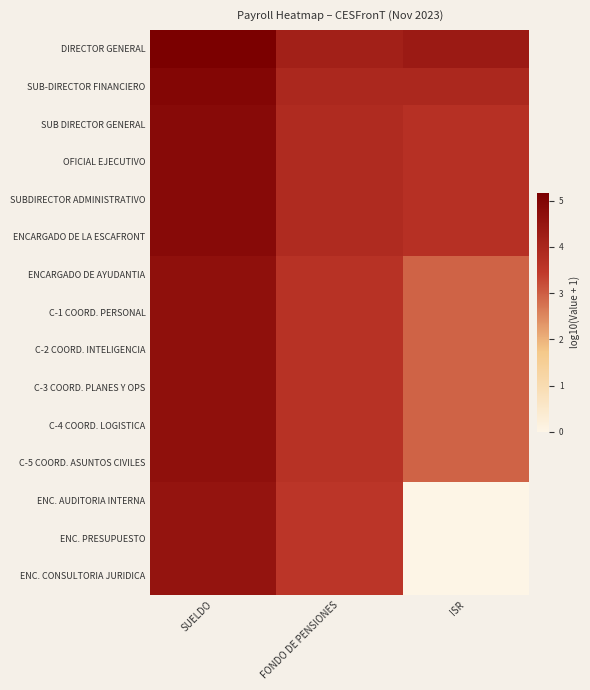

At which category is the sum across all series the highest?

SUELDO